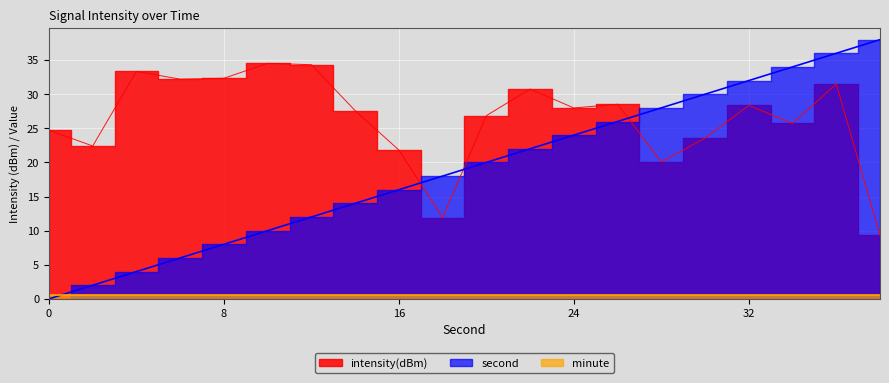

The intensity(dBm) series shows 19.3 at 26. True or false?

False